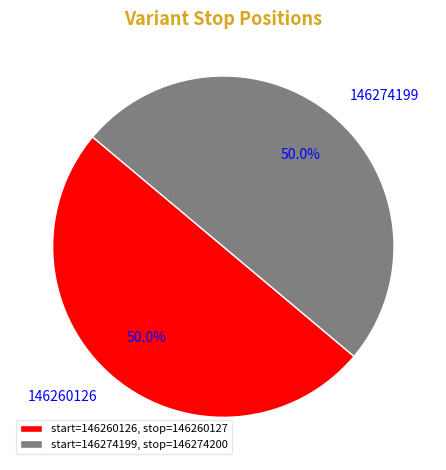

How many slices are in this pie chart?

2